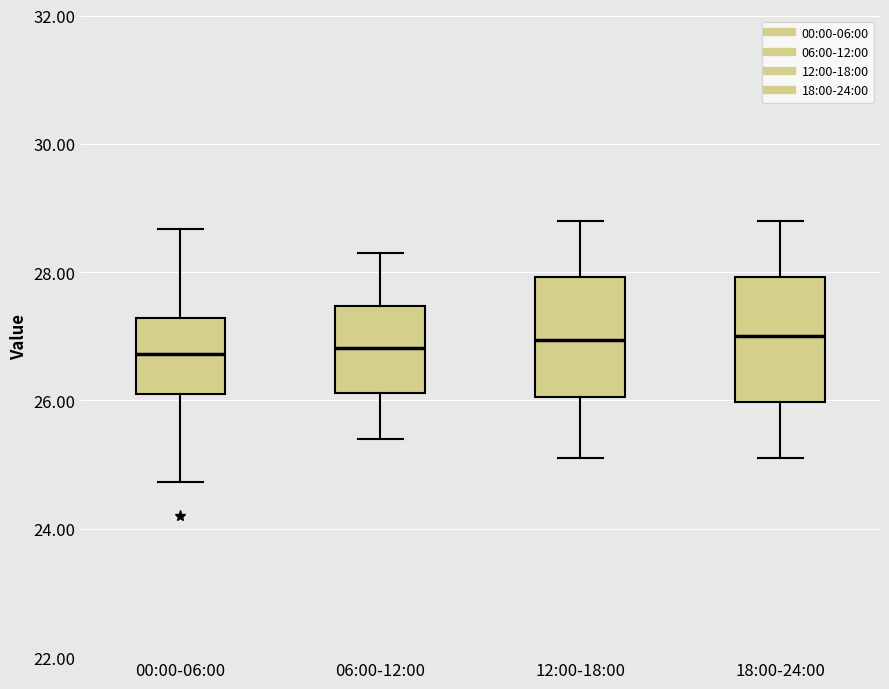

Where is the upper edge of the box for 18:00-24:00 on the y-axis? The values are not printed on the chart, so give them approximately, as read against the axis.

28.0